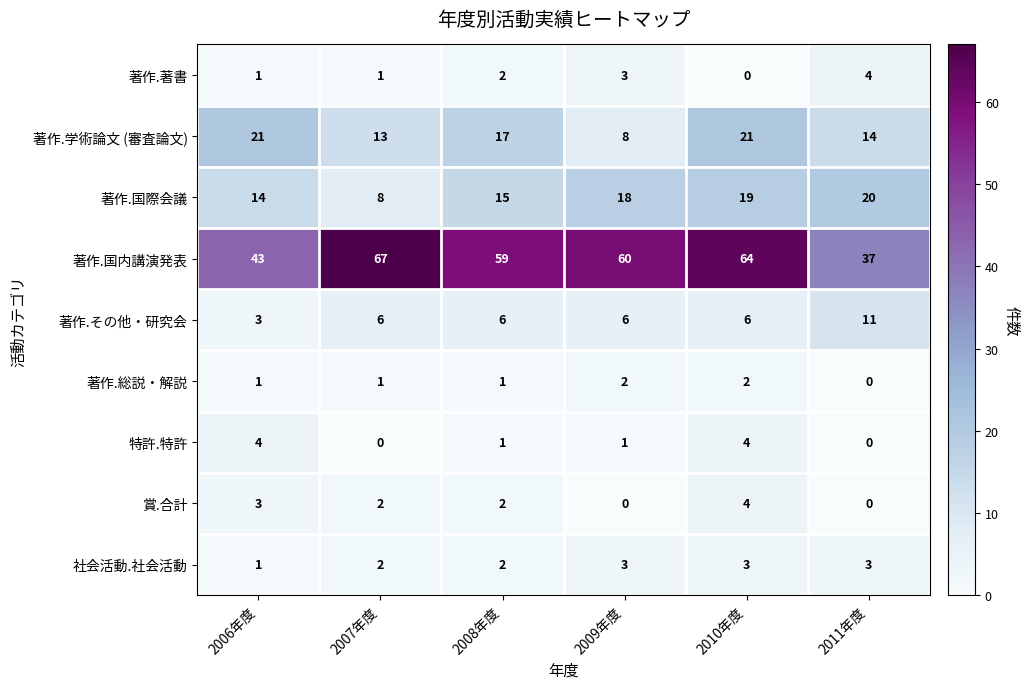

Which series changed the most between 2007年度 and 2010年度?

著作.国際会議